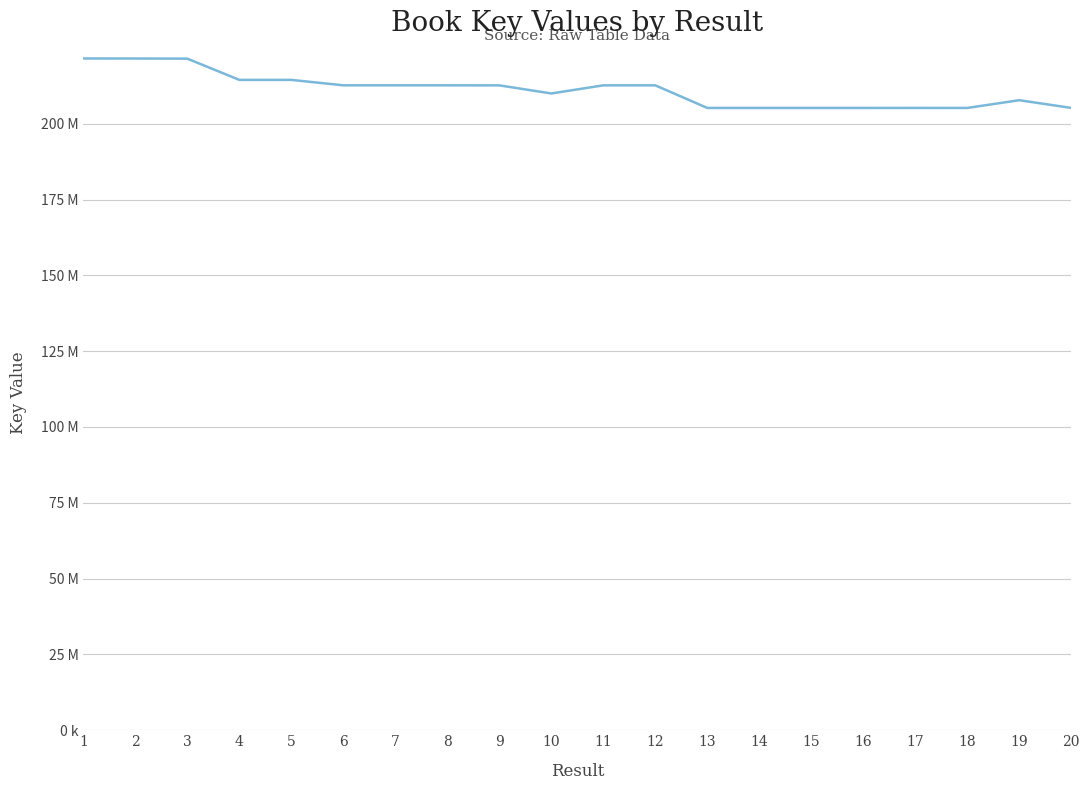

Reading right to left, extract all data points from this chart.

205199300	207743332	205188078	205198661	205188131	205189298	205188626	205188668	212645873	212645628	209963521	212635589	212651127	212650981	212651029	214439916	214439770	221442155	221490053	221502568